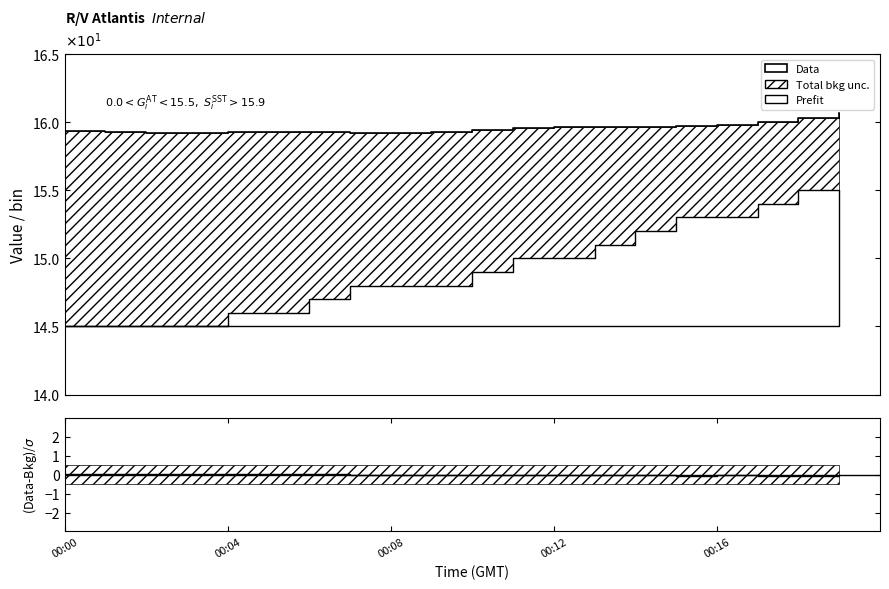

Read the value at 00:04.

15.9